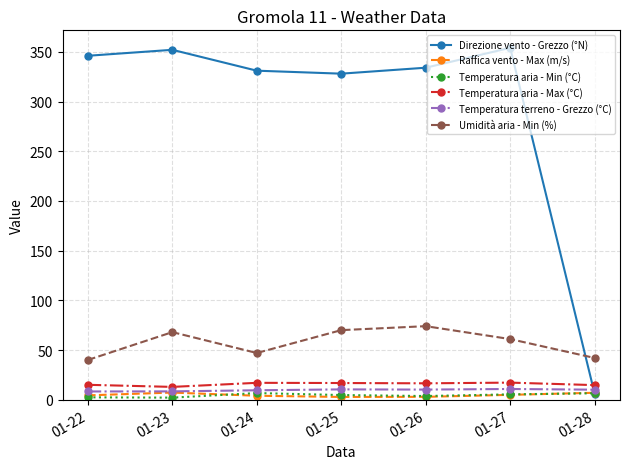

What is the lowest value of the Temperatura aria - Max (°C) series?

12.9